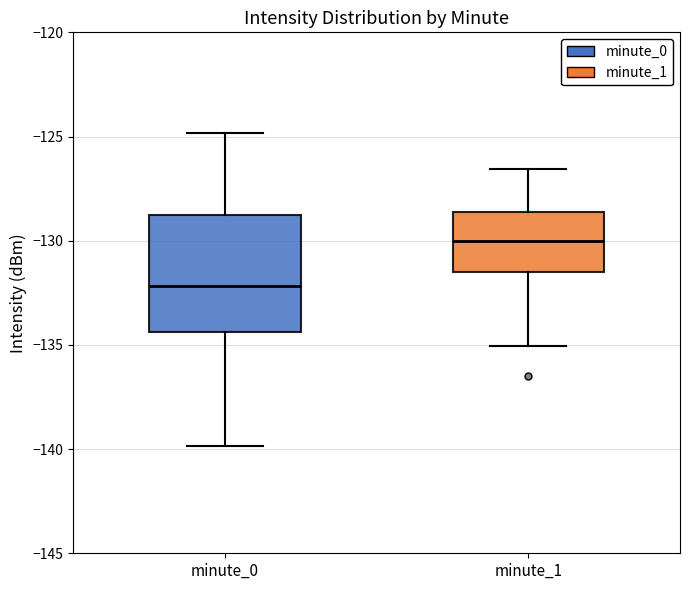

Reading left to right, transcribe this box plot: for each box, give where its median line is, the range the box spans, and where its two whiskers end, as read against the y-axis. The values are not printed on the chart, so give them approximately, as read against the axis.

minute_0: median -132.0, box -134.5 to -129.0, whiskers -140.0 to -125.0
minute_1: median -130.0, box -131.5 to -128.5, whiskers -135.0 to -126.5